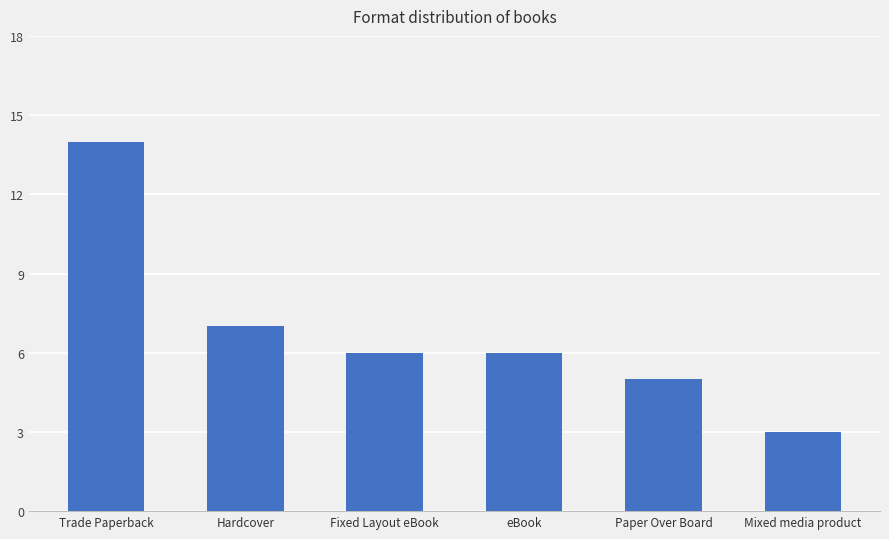

Reading left to right, extract all data points from this chart.

Trade Paperback=14	Hardcover=7	Fixed Layout eBook=6	eBook=6	Paper Over Board=5	Mixed media product=3